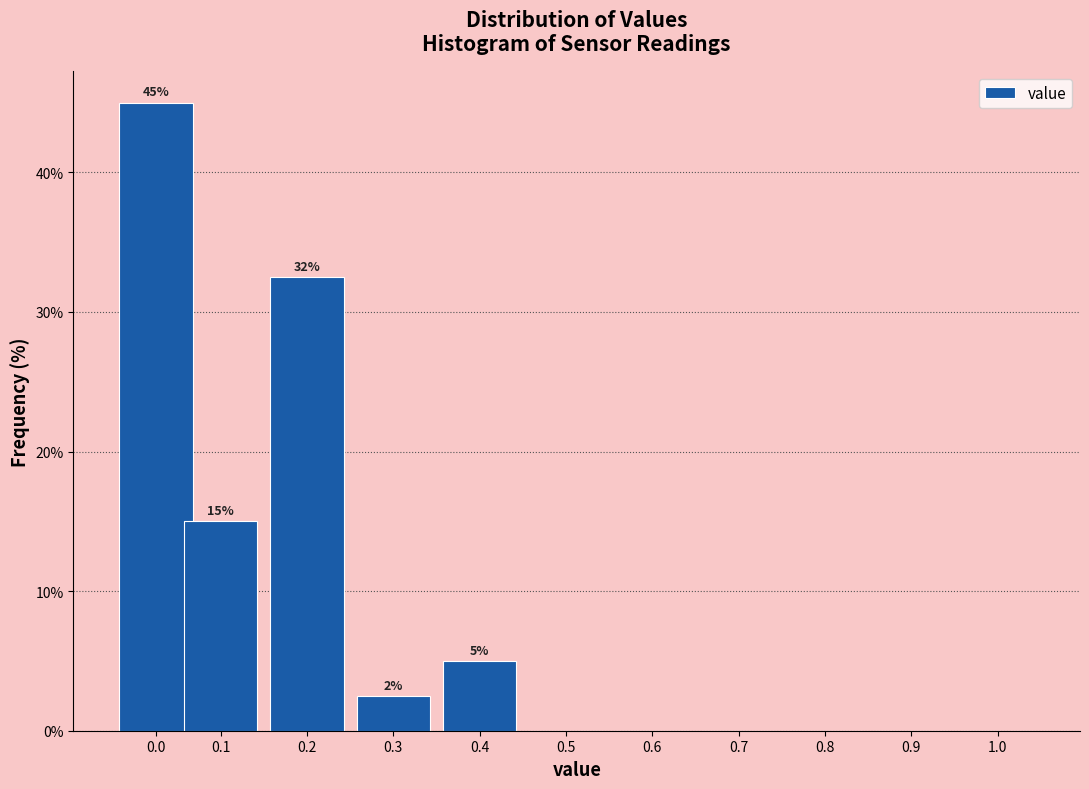

Reading left to right, list all the values displayed in this chart.

0.0=45.0	0.1=15.0	0.2=32.5	0.3=2.5	0.4=5.0	0.5=0.0	0.6=0.0	0.7=0.0	0.8=0.0	0.9=0.0	1.0=0.0